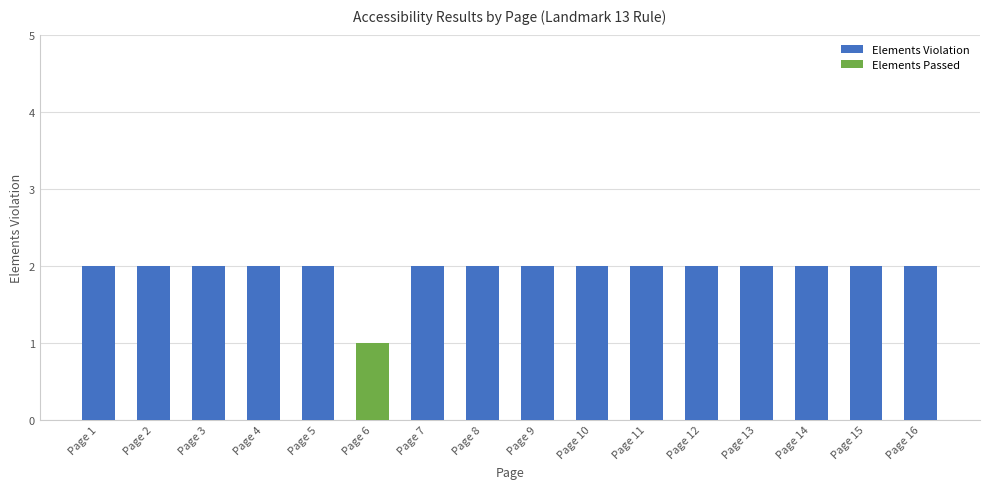

List the series in order of their overall mean, highest first.

Elements Violation, Elements Passed